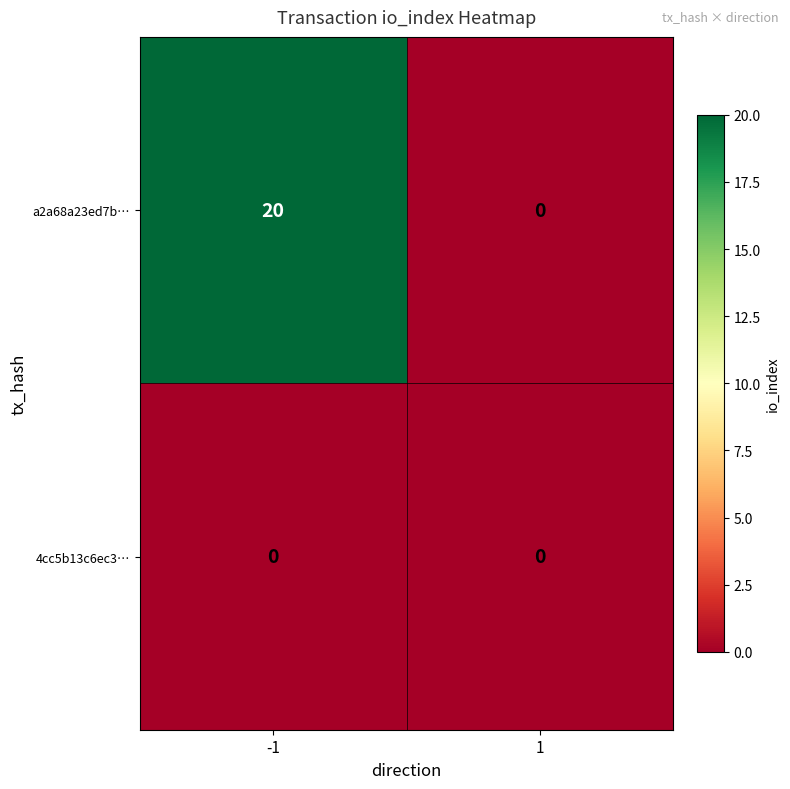

Count the number of data series in this chart.

2